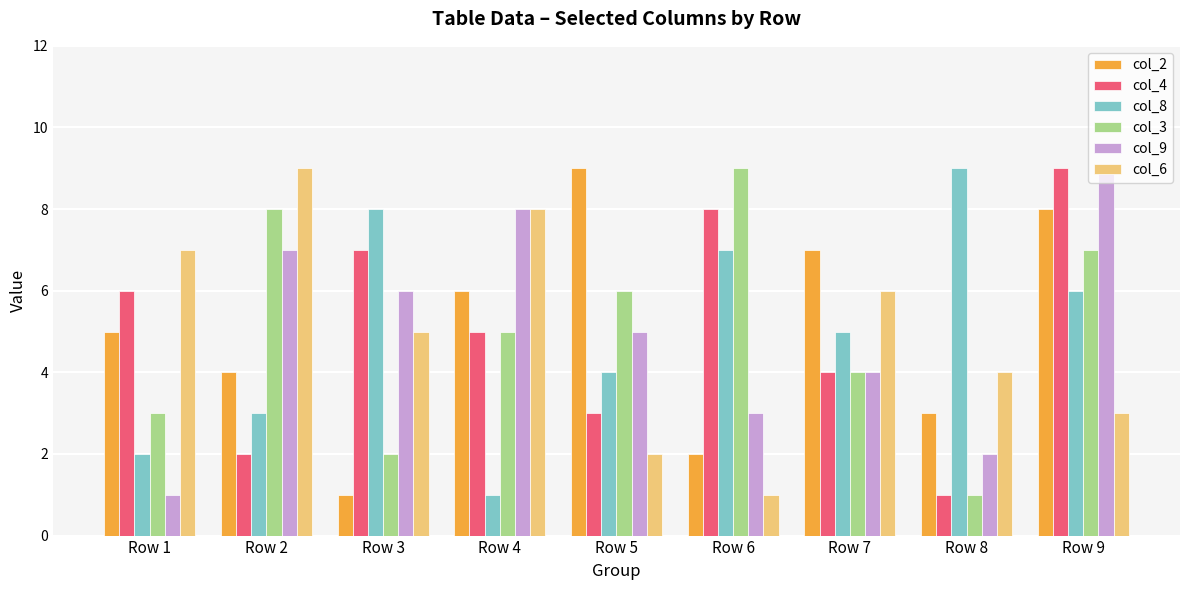

What is the difference between the col_2 values at Row 8 and Row 9?

5